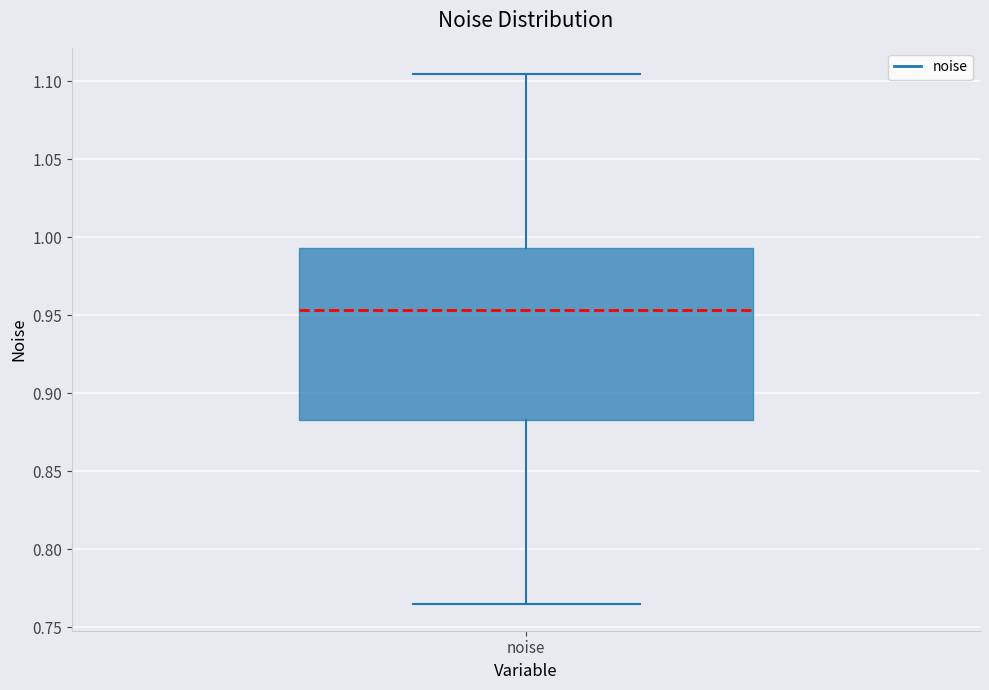

Where is the upper edge of the box for noise on the y-axis? The values are not printed on the chart, so give them approximately, as read against the axis.

0.995